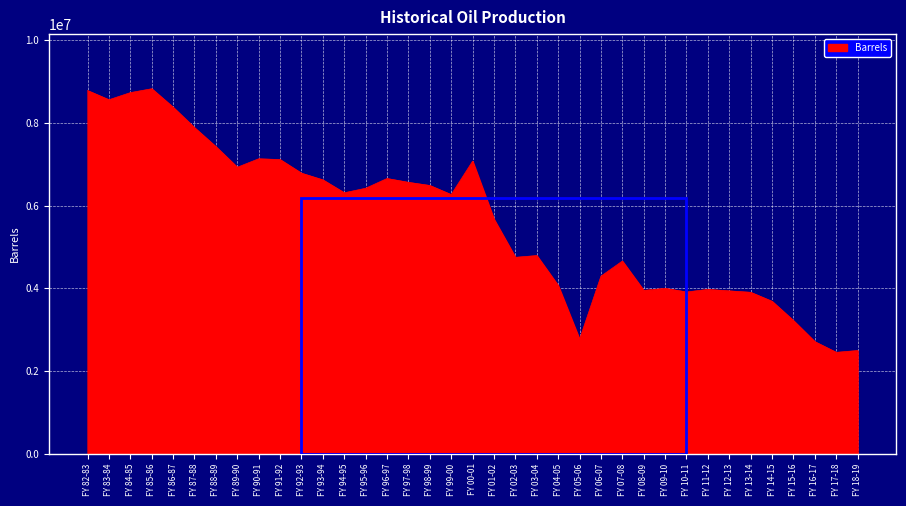

Is it true that the value at FY 87-88 is 4190920.9?

False